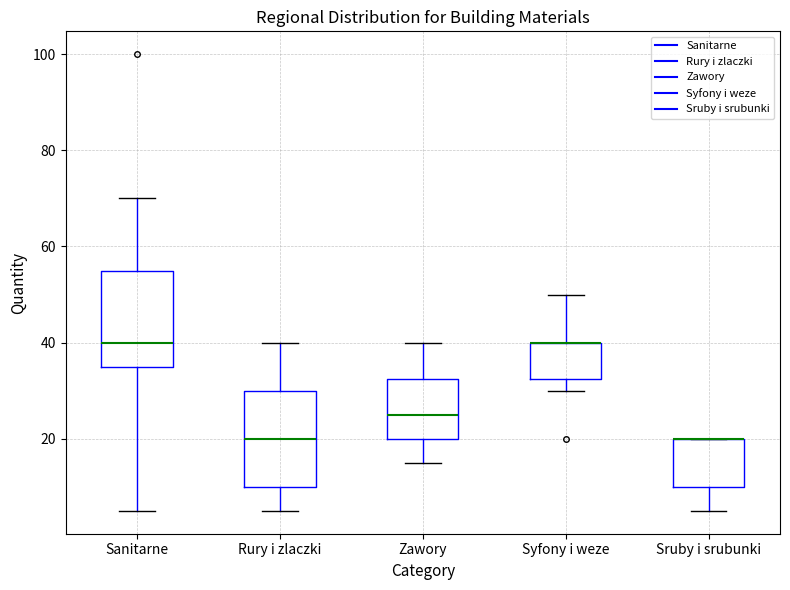

Where is the lower edge of the box for Zawory on the y-axis? The values are not printed on the chart, so give them approximately, as read against the axis.

20